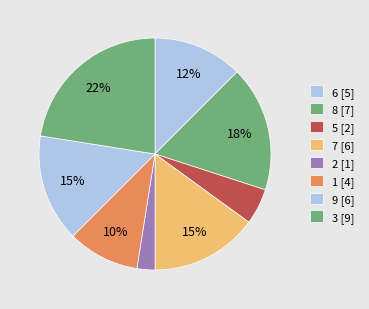

How many slices are in this pie chart?

8